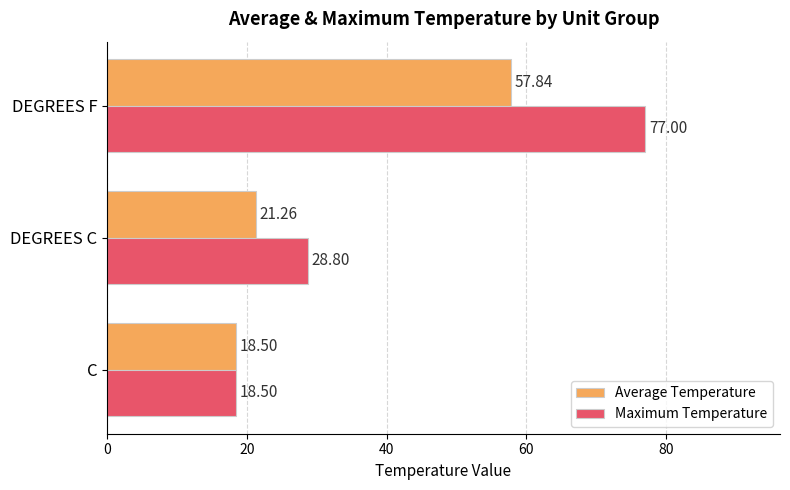

How many values in the Average Temperature series exceed 21?

2